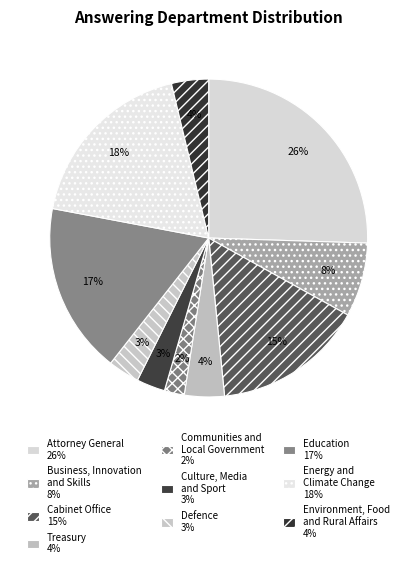

Combined, do Treasury and Culture, Media and Sport account for over 50%?

No